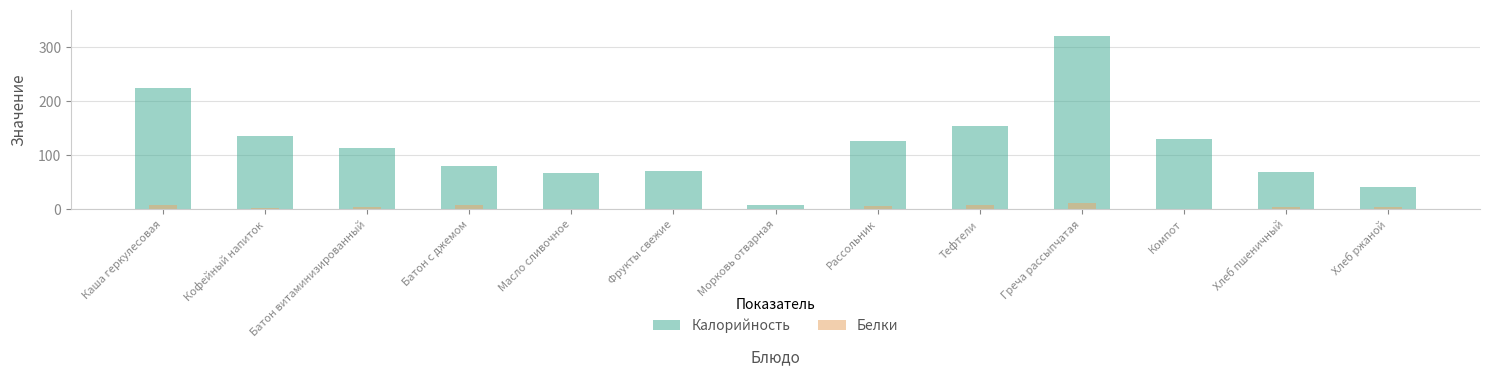

What is the label of the 13th bar from the left?

Хлеб ржаной